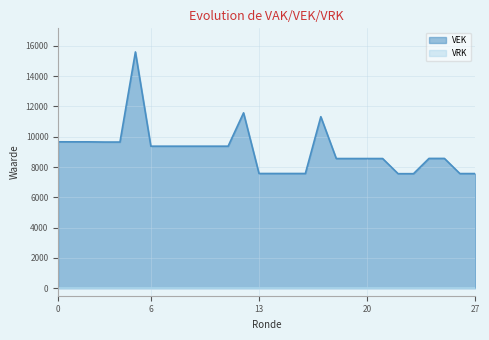

True or false: there are more than 1 points higher than both neighbors.

True